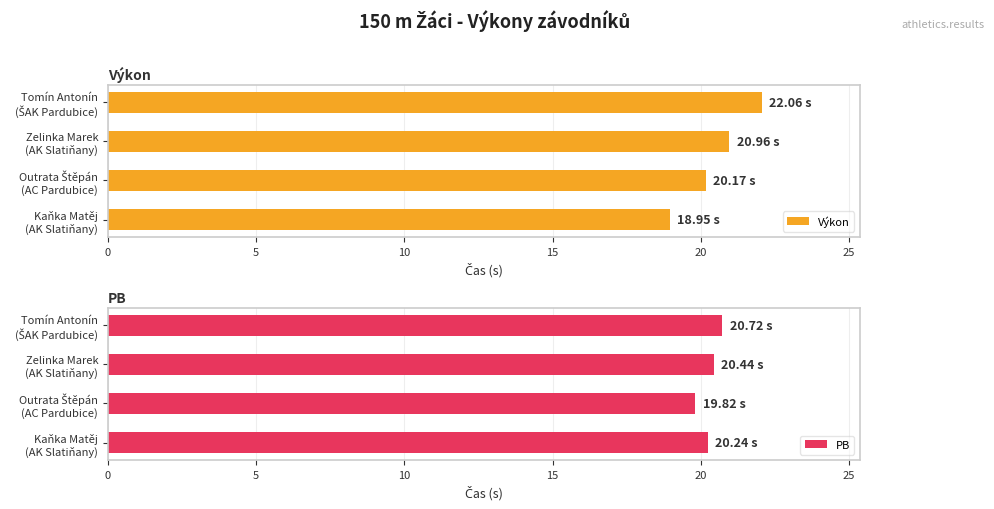

What is the difference between the maximum and minimum values in the Výkon series?

3.1